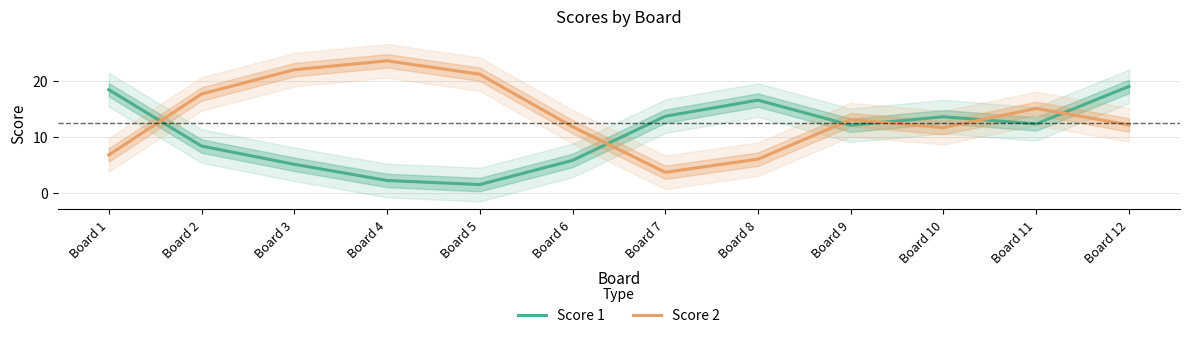

Between which two adjacent categories do Score 2 and Score 1 first intersect?

Board 1 and Board 2